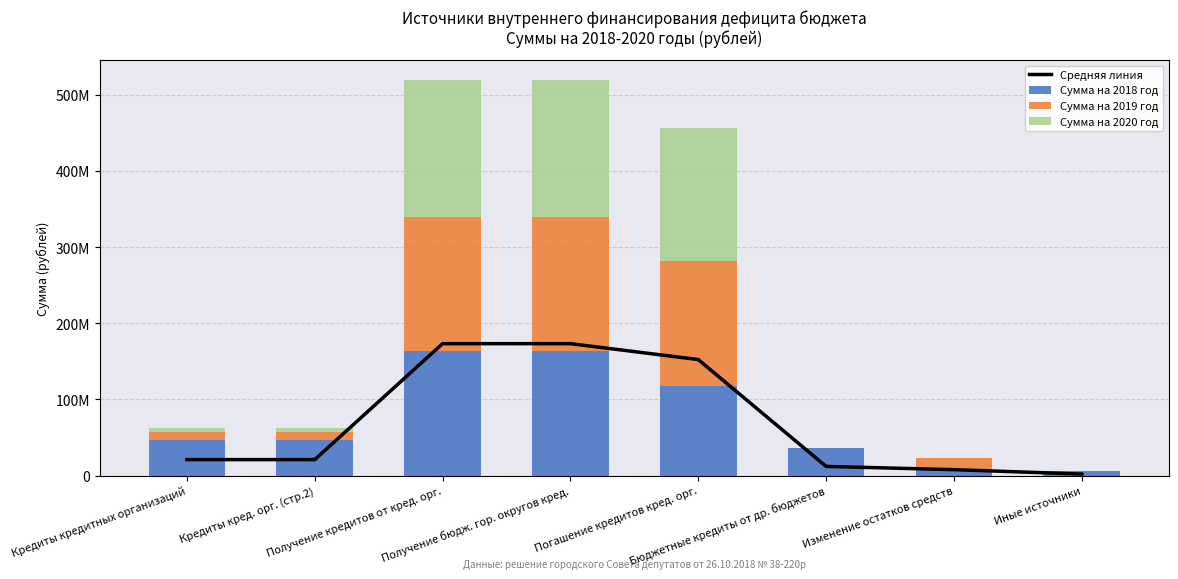

What is the sum of the Сумма на 2020 год values at Погашение кредитов кред. орг. and Получение кредитов от кред. орг.?

355928644.6